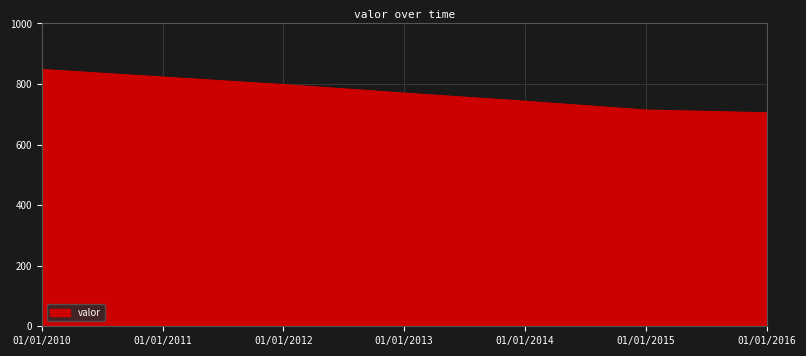

What is the change in value from 01/01/2013 to 01/01/2016?

-65